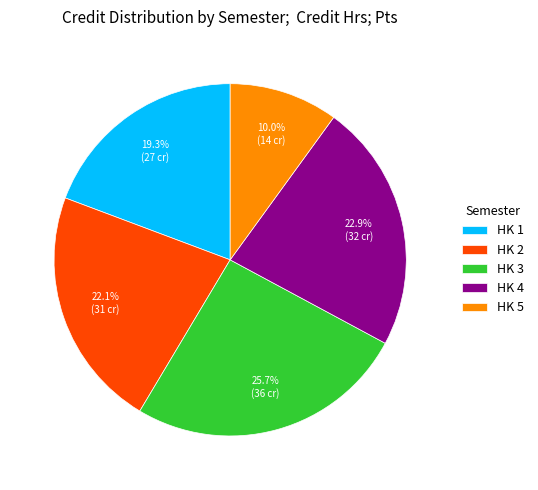

To the nearest percent, what is the difference between the largest and smallest slice percentages?

16%